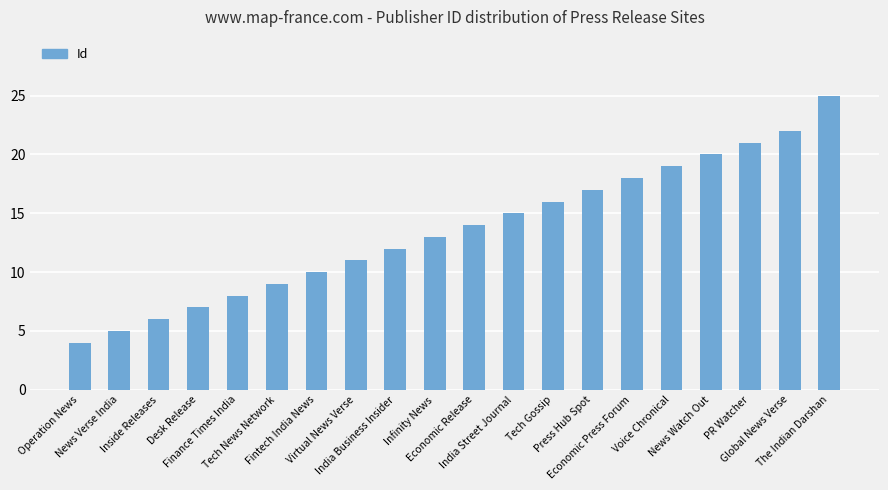

The value at Fintech India News is 10. True or false?

True